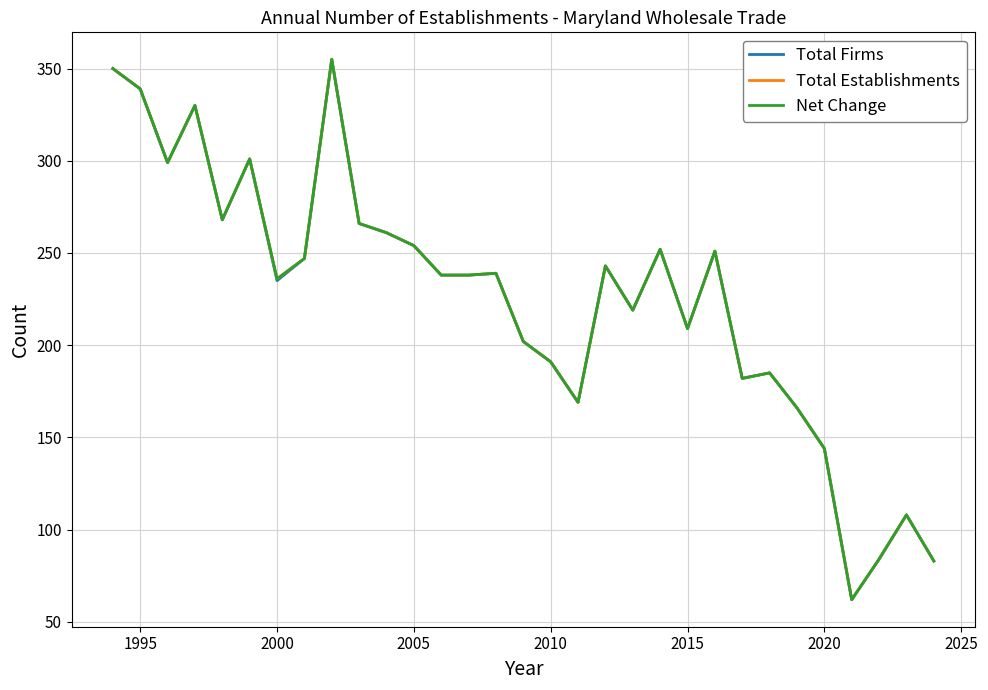

Is this an area chart (filled region under the line)?

No